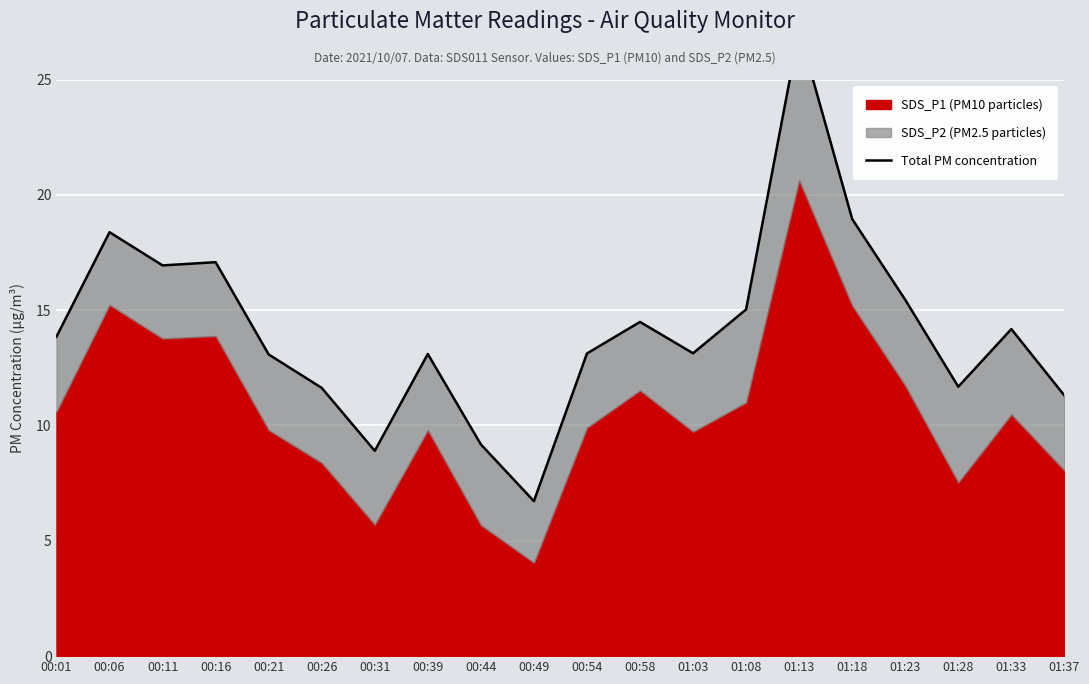

True or false: the data has more than 2 interior local peaks.

True